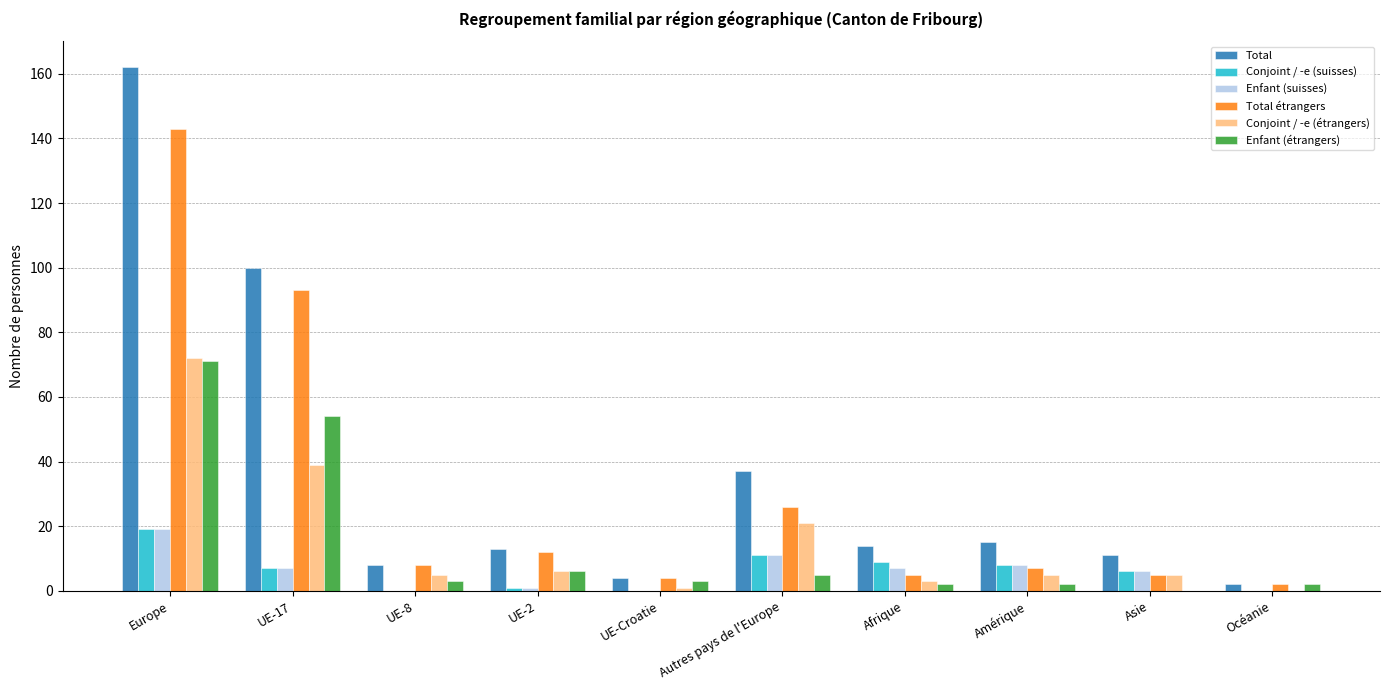

Count the number of data series in this chart.

6